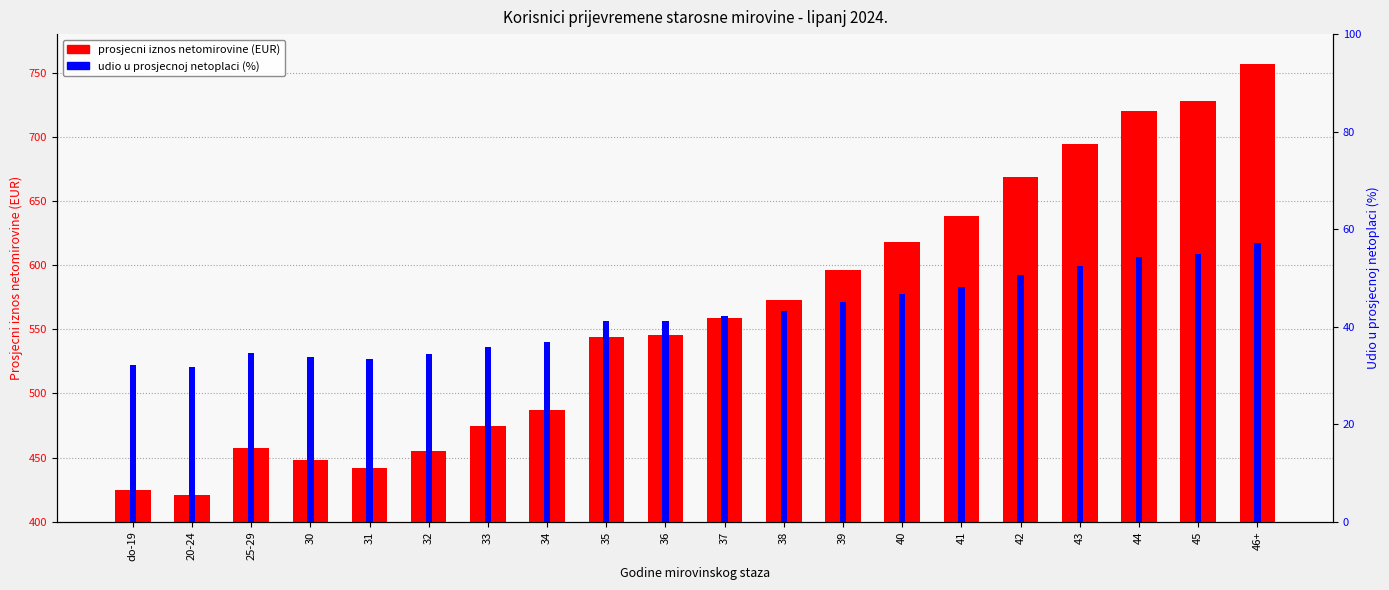

Reading left to right, transcribe all the data shown in this chart.

prosjecni iznos netomirovine: do-19=424.6	20-24=420.9	25-29=457.9	30=448.4	31=441.6	32=454.9	33=474.5	34=487.5	35=544.3	36=545.6	37=559.0	38=572.5	39=596.6	40=618.2	41=638.2	42=668.8	43=694.4	44=720.0	45=727.7	46+=756.6
udio u prosjecnoj netoplaci (%): do-19=32.1	20-24=31.8	25-29=34.6	30=33.9	31=33.4	32=34.4	33=35.8	34=36.8	35=41.1	36=41.2	37=42.2	38=43.2	39=45.1	40=46.7	41=48.2	42=50.5	43=52.4	44=54.4	45=55.0	46+=57.1